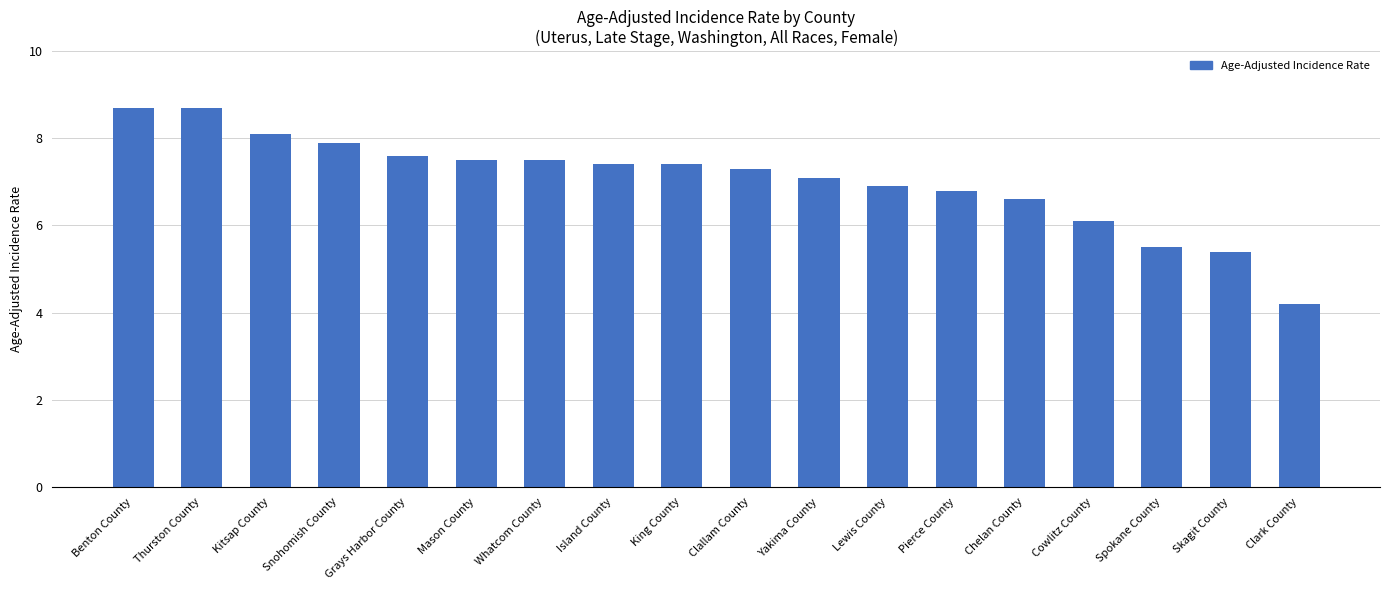

Which category has the lowest value across all series?

Clark County